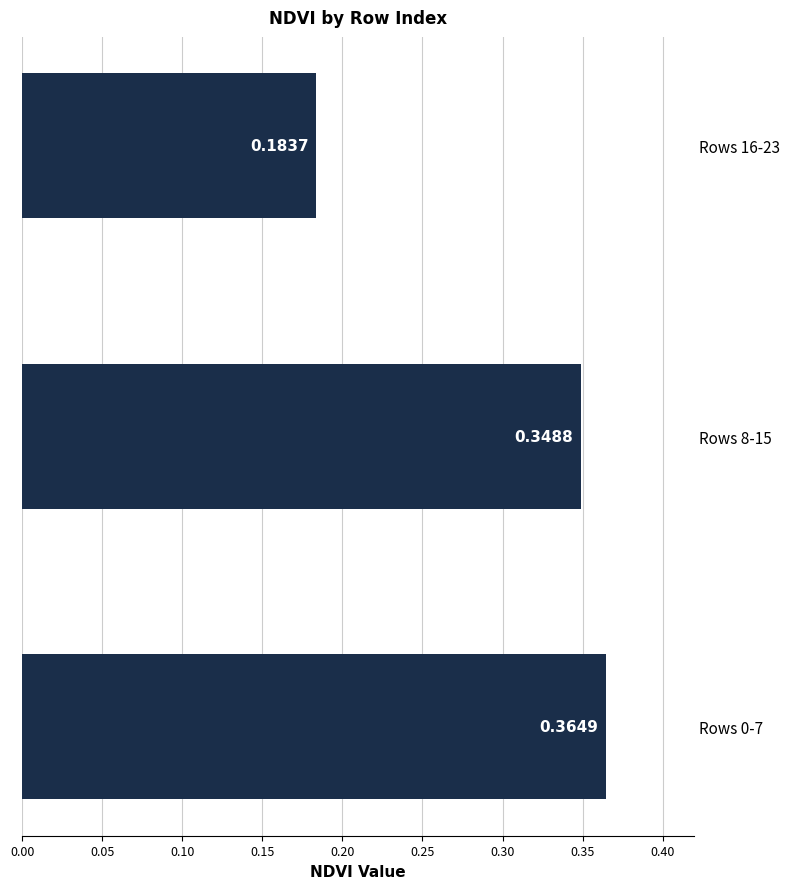

List the labels in order of value, largest first.

Rows 0-7, Rows 8-15, Rows 16-23